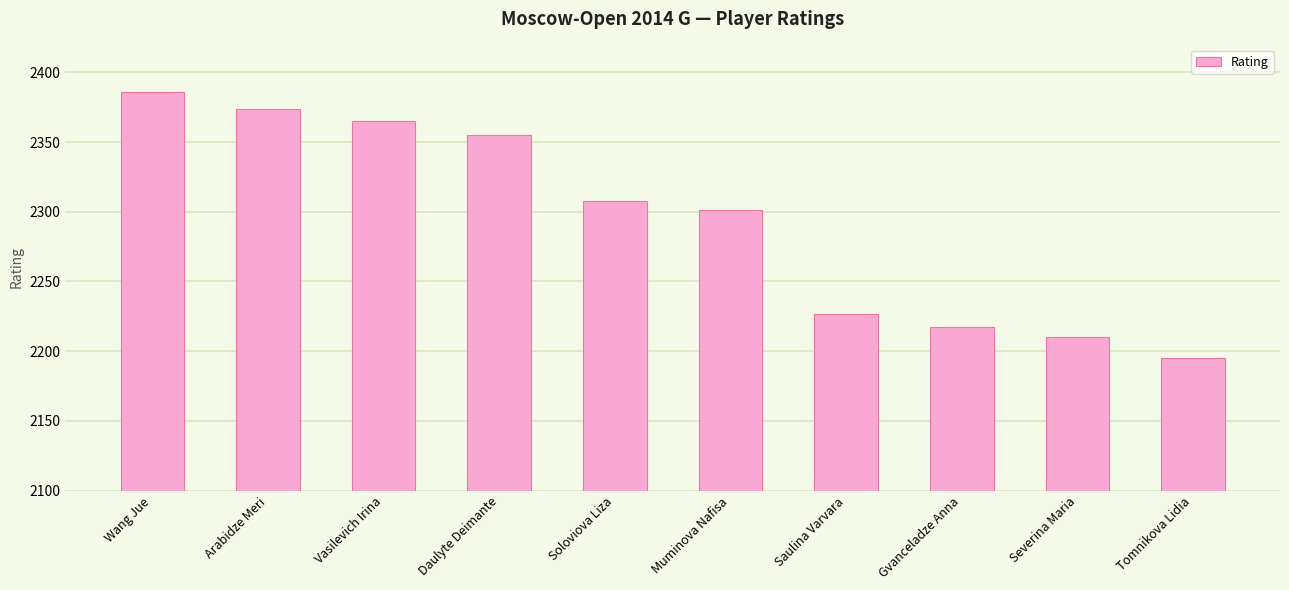

Is it true that the value at Wang Jue is 3961?

False